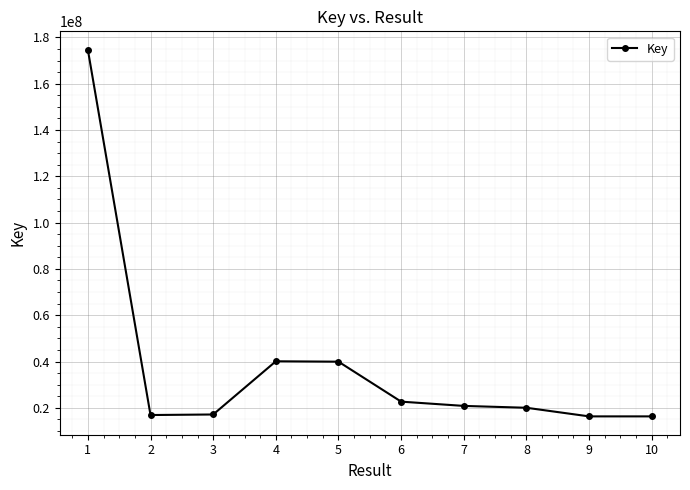

True or false: the data shows 22674807 at 6.

True